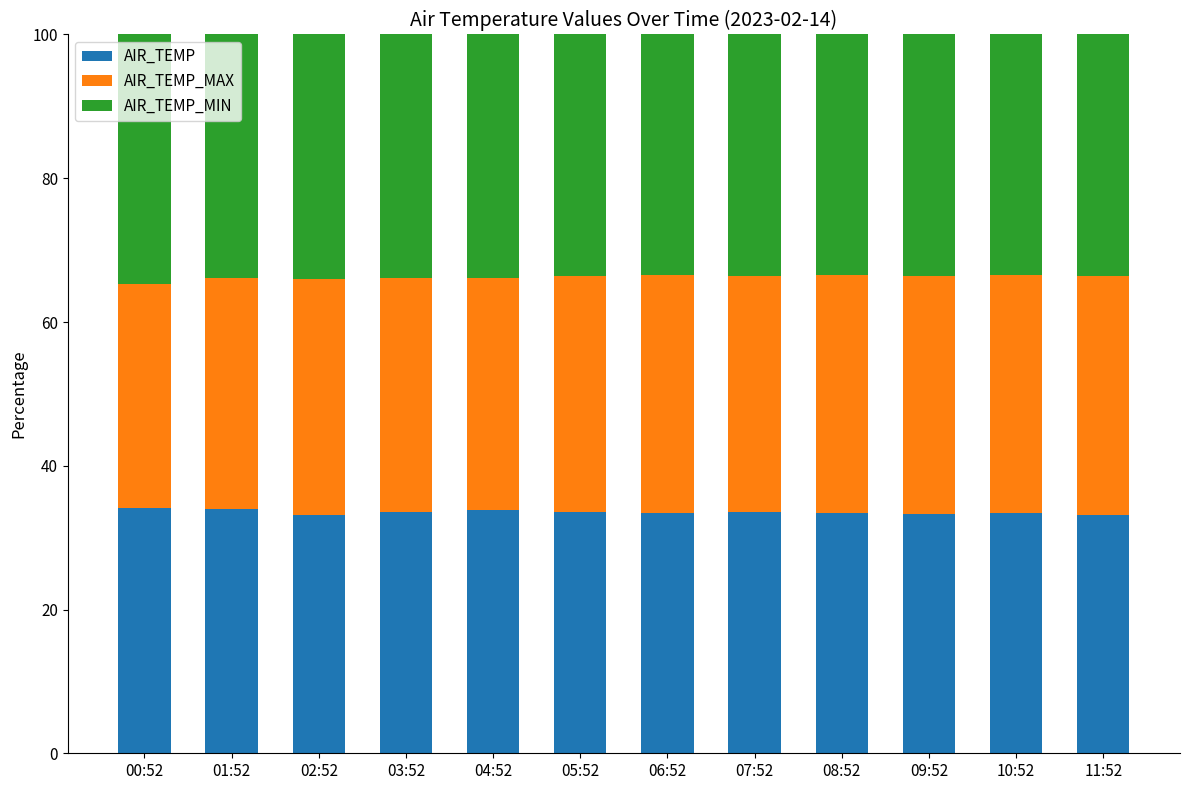

What value does the AIR_TEMP series have at 05:52?

33.5